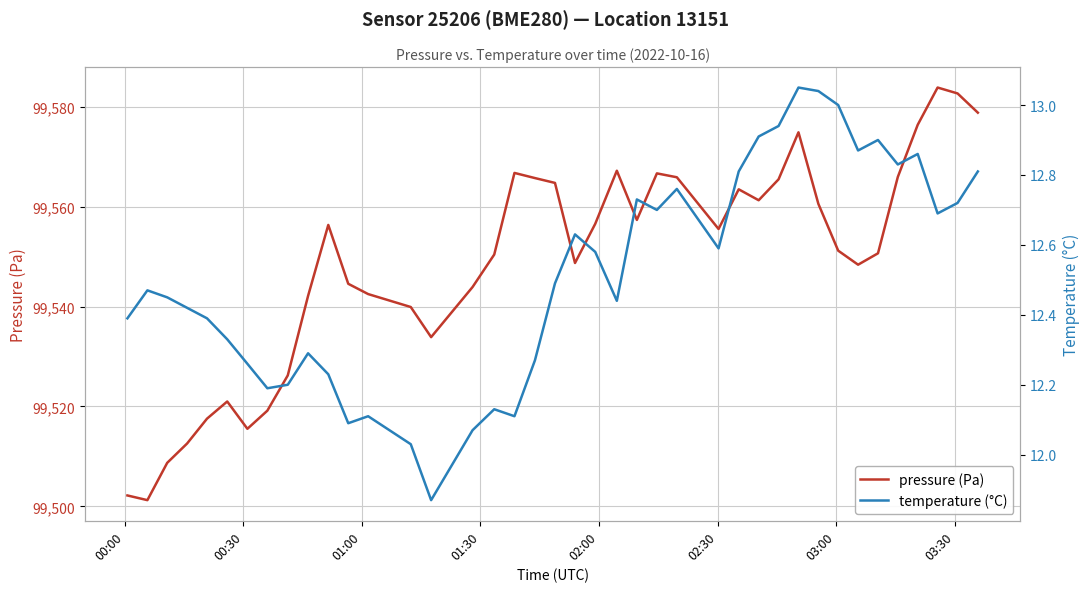

Reading right to left, extract all data points from this chart.

pressure (Pa): 99578.8	99582.7	99583.8	99576.4	99565.9	99550.7	99548.4	99551.2	99560.6	99574.9	99565.5	99561.3	99563.5	99555.5	99565.9	99566.7	99557.3	99567.2	99556.6	99548.7	99564.8	99565.7	99566.8	99550.4	99543.9	99533.9	99539.9	99542.5	99544.6	99556.3	99542.1	99526.2	99519.2	99515.5	99521.0	99517.6	99512.6	99508.7	99501.2	99502.2
temperature (°C): 12.8	12.7	12.7	12.9	12.8	12.9	12.9	13.0	13.0	13.1	12.9	12.9	12.8	12.6	12.8	12.7	12.7	12.4	12.6	12.6	12.5	12.3	12.1	12.1	12.1	11.9	12.0	12.1	12.1	12.2	12.3	12.2	12.2	12.3	12.3	12.4	12.4	12.4	12.5	12.4